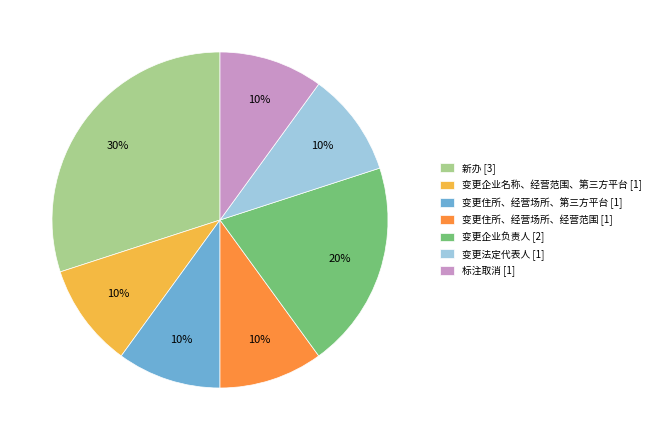

To the nearest percent, what is the combined percentage of 变更住所、经营场所、经营范围 and 标注取消?

20%